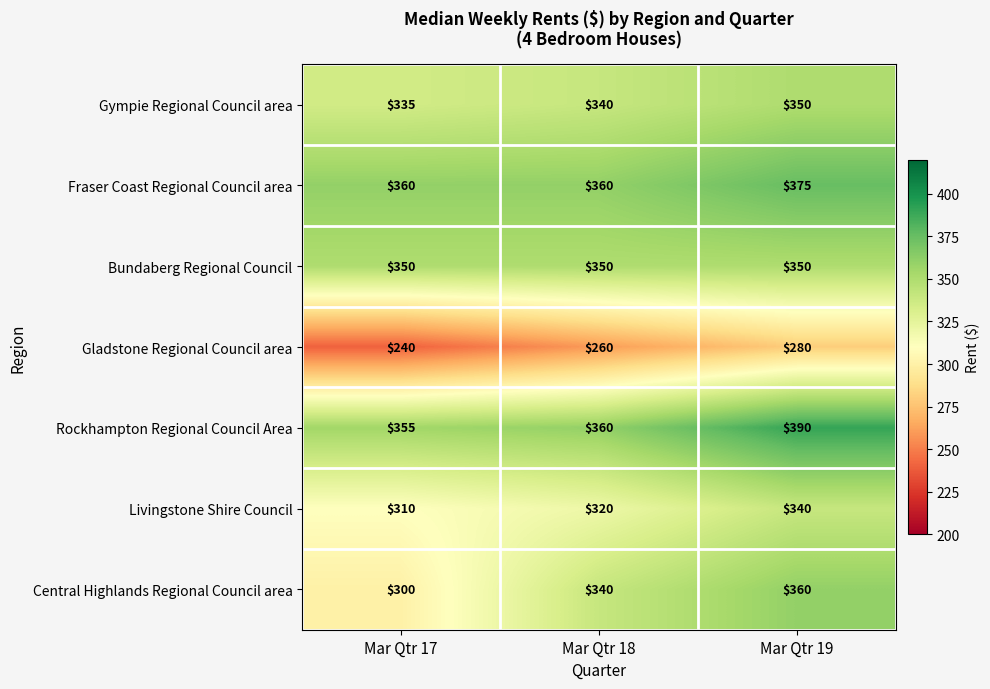

Is it true that Bundaberg Regional Council equals 350 at Mar Qtr 18?

True